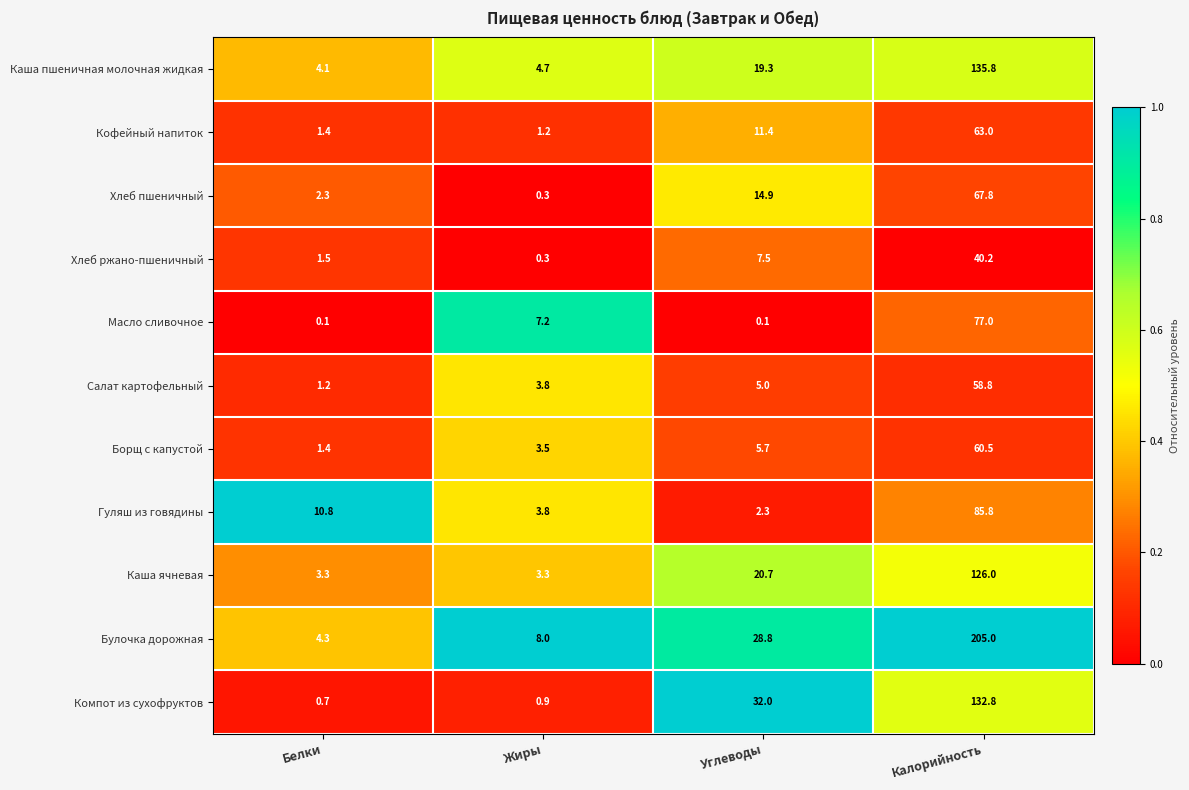

Rank the series by their maximum value, from highest to lowest.

Булочка дорожная, Каша пшеничная молочная жидкая, Компот из сухофруктов, Каша ячневая, Гуляш из говядины, Масло сливочное, Хлеб пшеничный, Кофейный напиток, Борщ с капустой, Салат картофельный, Хлеб ржано-пшеничный